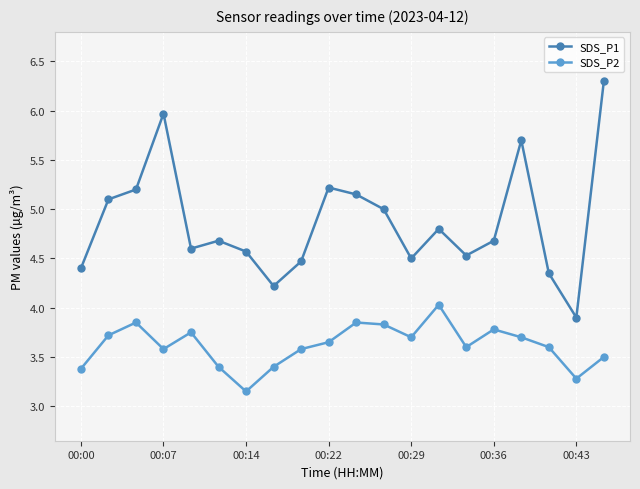

True or false: SDS_P2 and SDS_P1 cross at least once.

False